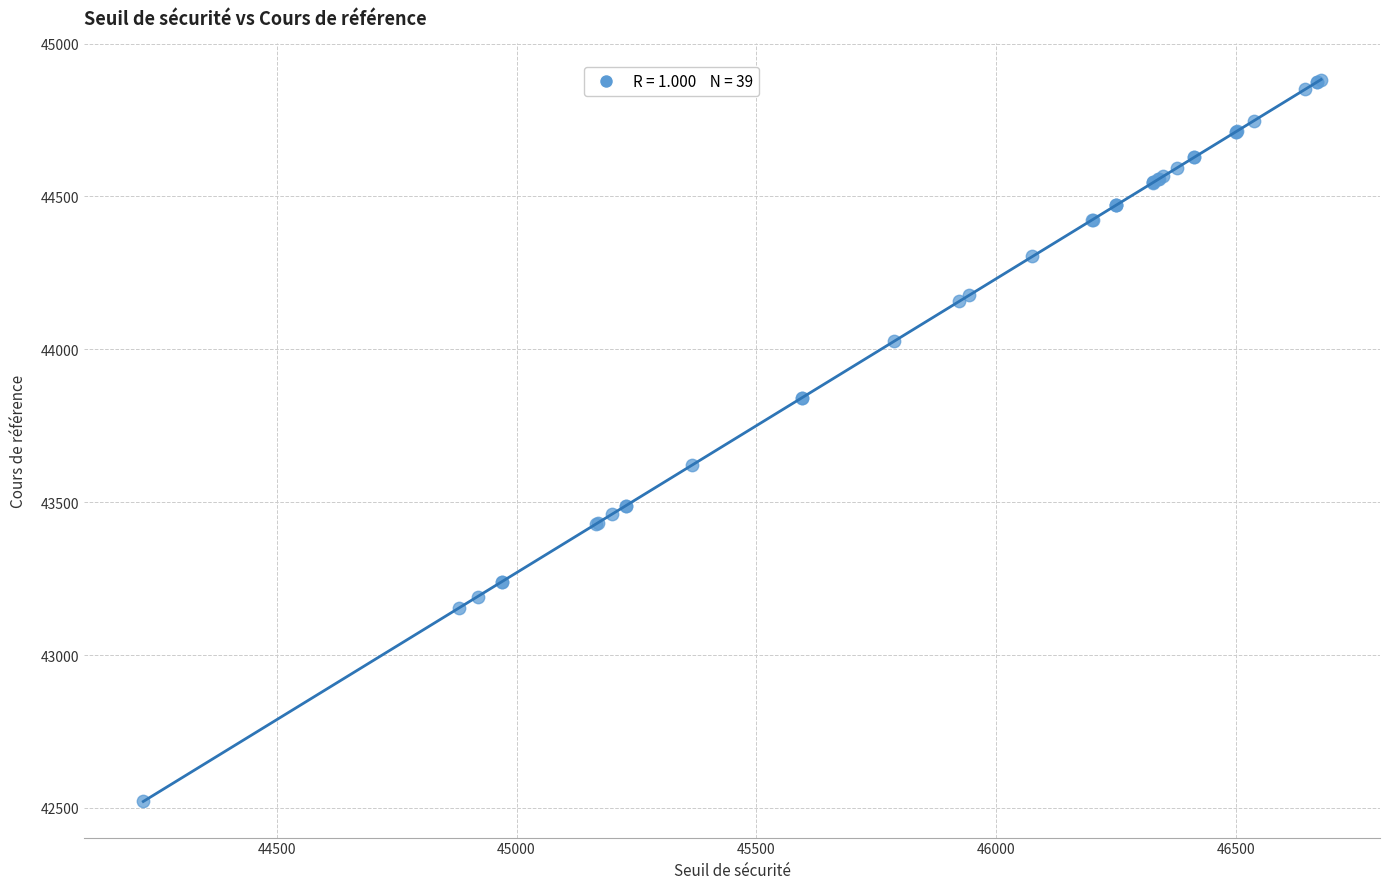

What Y value in the scatter plot is closest to 43701?

43621.0